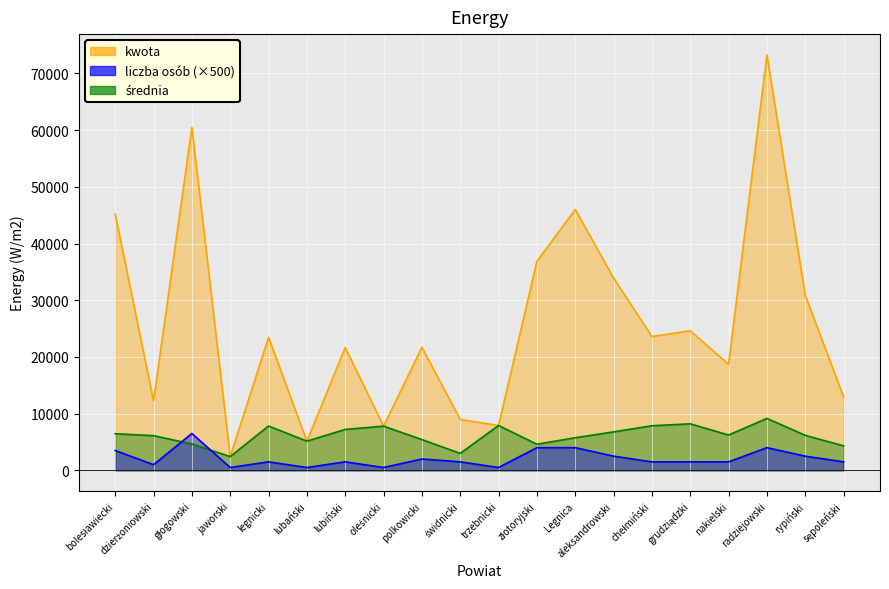

Is the value of liczba osób at oleśnicki greater than the value of średnia at oleśnicki?

No